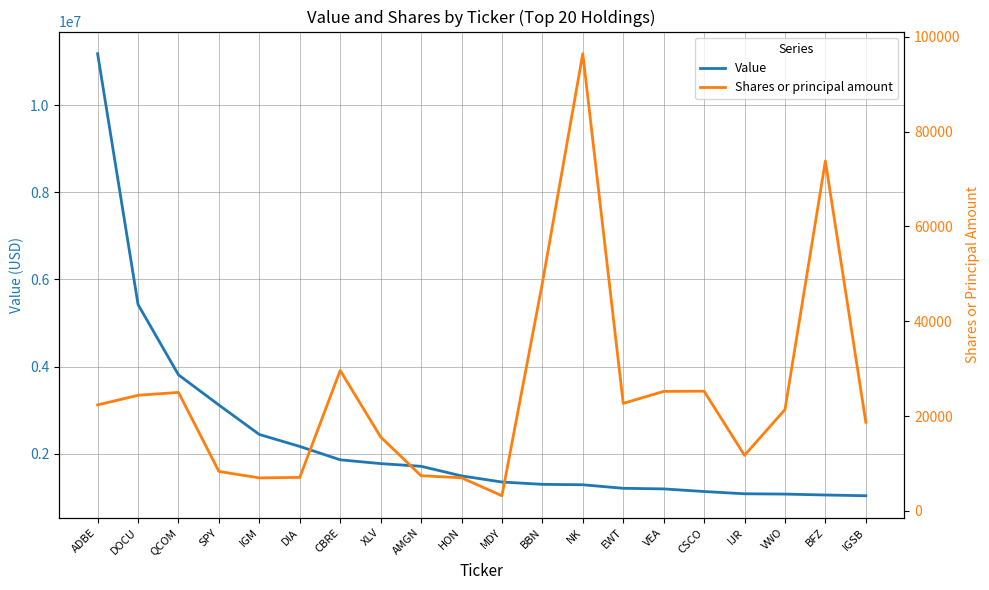

How many lines are shown in the chart?

2